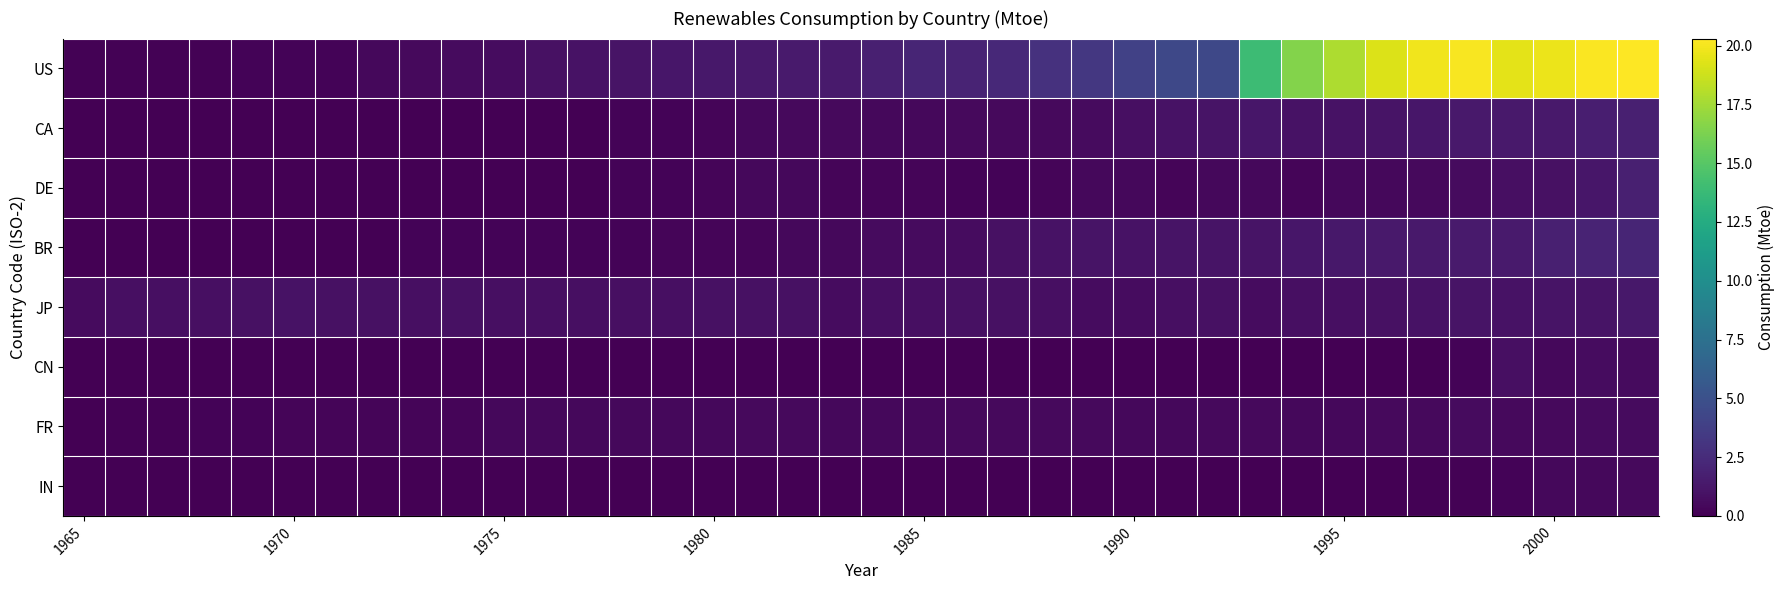

Reading right to left, extract all data points from this chart.

US: 20.3	20.2	19.7	19.5	20.1	19.9	19.2	17.8	16.5	13.9	4.4	4.4	3.9	3.3	2.9	2.3	2.0	2.1	1.8	1.5	1.5	1.4	1.3	1.2	1.1	1.0	0.9	0.7	0.6	0.5	0.4	0.2	0.2	0.2	0.1	0.1	0.1	0.1
CA: 1.8	1.7	1.4	1.4	1.4	1.2	1.1	1.0	1.0	1.2	1.1	1.0	0.8	0.6	0.5	0.5	0.5	0.4	0.4	0.5	0.5	0.4	0.3	0.2	0.2	0.0	0.0	0.0	0.0	0.0	0.0	0.0	0.0	0.0	0.0	0.0	0.0	0.0
DE: 1.8	1.2	0.9	0.8	0.6	0.5	0.4	0.4	0.3	0.4	0.4	0.3	0.4	0.4	0.3	0.2	0.2	0.3	0.3	0.3	0.4	0.4	0.3	0.2	0.2	0.0	0.0	0.0	0.0	0.0	0.0	0.0	0.0	0.0	0.0	0.0	0.0	0.0
BR: 2.1	2.0	1.8	1.5	1.5	1.4	1.4	1.3	1.2	1.1	1.1	1.1	1.0	1.1	1.0	0.9	0.7	0.6	0.6	0.4	0.4	0.3	0.3	0.3	0.2	0.2	0.2	0.2	0.2	0.2	0.0	0.0	0.0	0.0	0.0	0.0	0.0	0.0
JP: 1.3	1.1	1.1	1.0	1.1	1.0	0.9	0.8	0.8	0.7	0.9	0.8	0.7	0.7	0.8	0.9	0.9	0.8	0.8	0.7	0.9	0.9	0.9	0.8	0.8	0.8	0.8	0.8	0.9	0.8	0.9	0.9	1.0	0.9	0.8	0.8	0.8	0.6
CN: 0.6	0.7	0.4	0.8	0.2	0.0	0.0	0.0	0.0	0.0	0.0	0.0	0.0	0.0	0.0	0.0	0.0	0.0	0.0	0.0	0.0	0.0	0.0	0.0	0.0	0.0	0.0	0.0	0.0	0.0	0.0	0.0	0.0	0.0	0.0	0.0	0.0	0.0
FR: 0.6	0.6	0.5	0.5	0.6	0.5	0.5	0.4	0.4	0.5	0.5	0.4	0.4	0.5	0.5	0.5	0.5	0.4	0.4	0.4	0.5	0.5	0.4	0.4	0.4	0.4	0.4	0.4	0.3	0.3	0.3	0.3	0.3	0.2	0.2	0.1	0.1	0.0
IN: 0.5	0.4	0.4	0.2	0.1	0.1	0.0	0.0	0.0	0.0	0.0	0.0	0.0	0.0	0.0	0.0	0.0	0.0	0.0	0.0	0.0	0.0	0.0	0.0	0.0	0.0	0.0	0.0	0.0	0.0	0.0	0.0	0.0	0.0	0.0	0.0	0.0	0.0